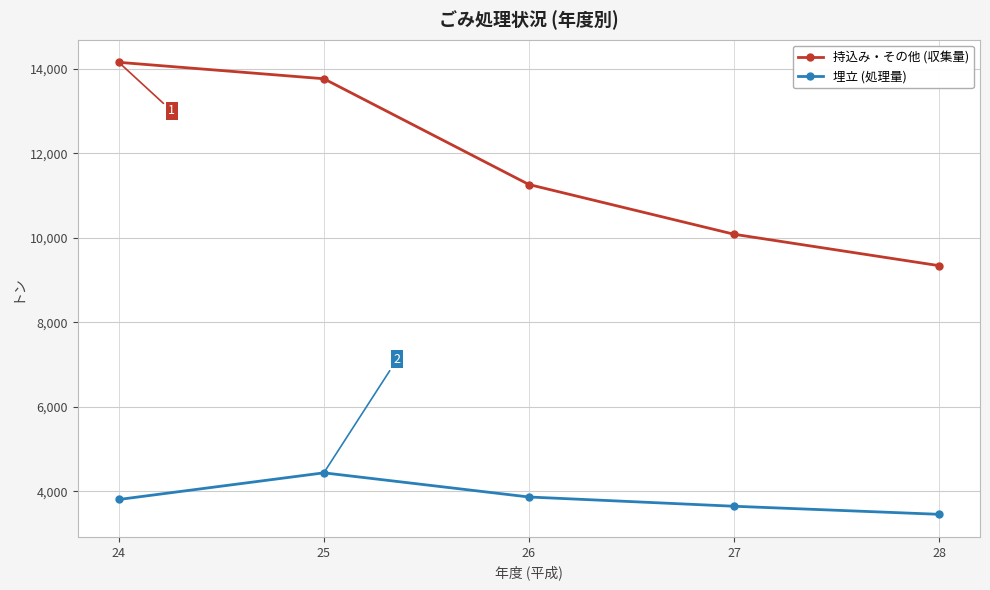

Reading left to right, transcribe all the data shown in this chart.

持込み・その他 (収集量): 14158	13769	11265	10088	9344
埋立 (処理量): 3808	4439	3867	3648	3457